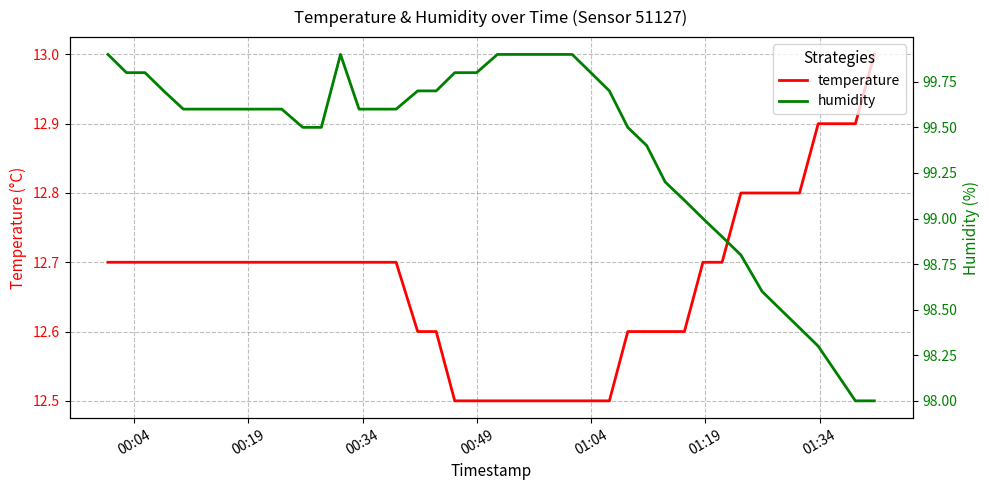

What is the maximum value for temperature?

13.0